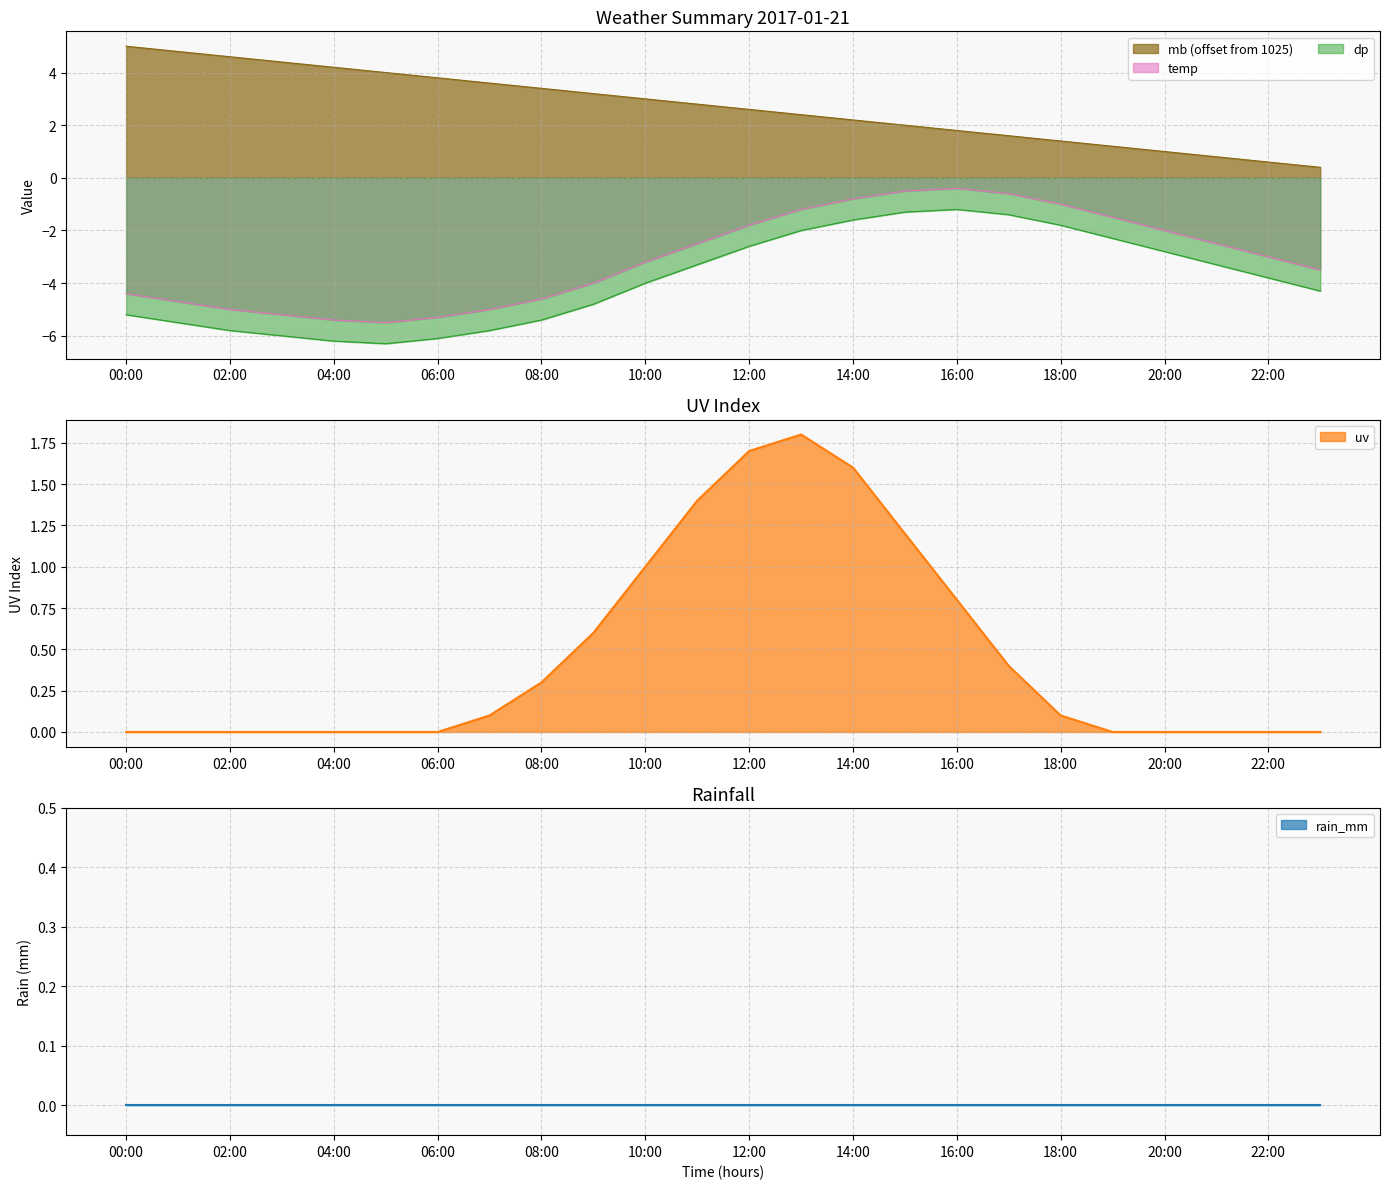

What is the difference between the maximum and minimum values in the temp series?

5.1